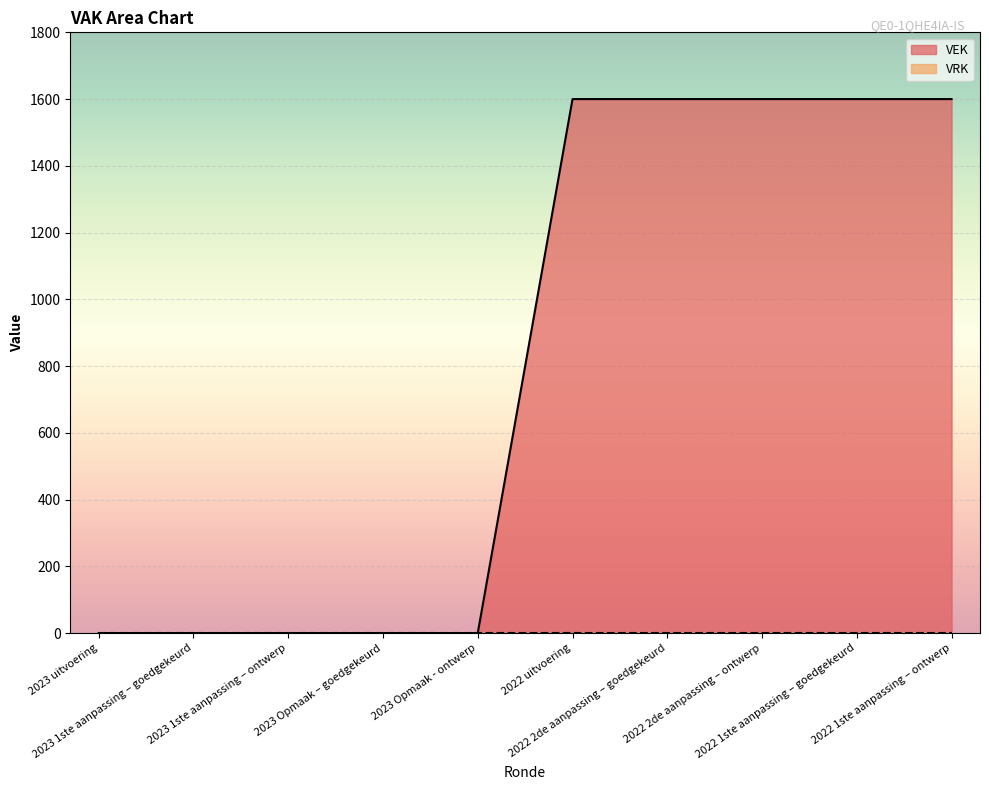

Reading right to left, extract all data points from this chart.

2022 1ste aanpassing – ontwerp=1600	2022 1ste aanpassing – goedgekeurd=1600	2022 2de aanpassing – ontwerp=1600	2022 2de aanpassing – goedgekeurd=1600	2022 uitvoering=1600	2023 Opmaak - ontwerp=0	2023 Opmaak – goedgekeurd=0	2023 1ste aanpassing – ontwerp=0	2023 1ste aanpassing – goedgekeurd=0	2023 uitvoering=0